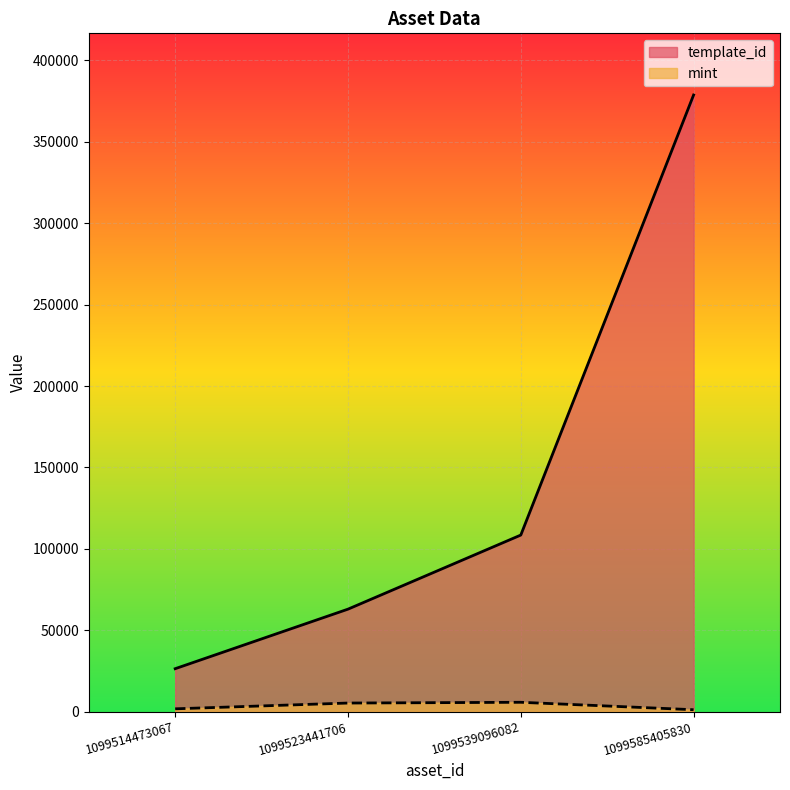

Reading left to right, list all the values displayed in this chart.

template_id: 26402	62974	108484	378797
mint: 1754	5301	5768	1198